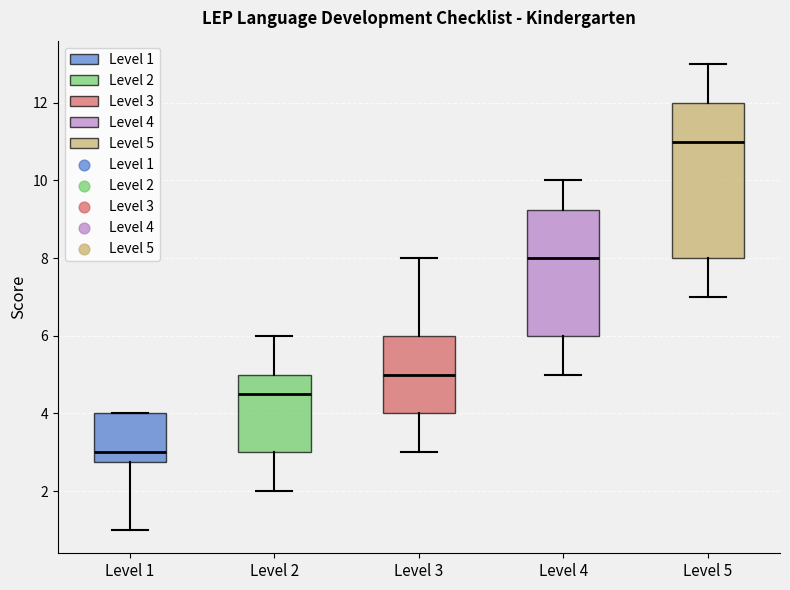

Which box has the highest median line?

Level 5